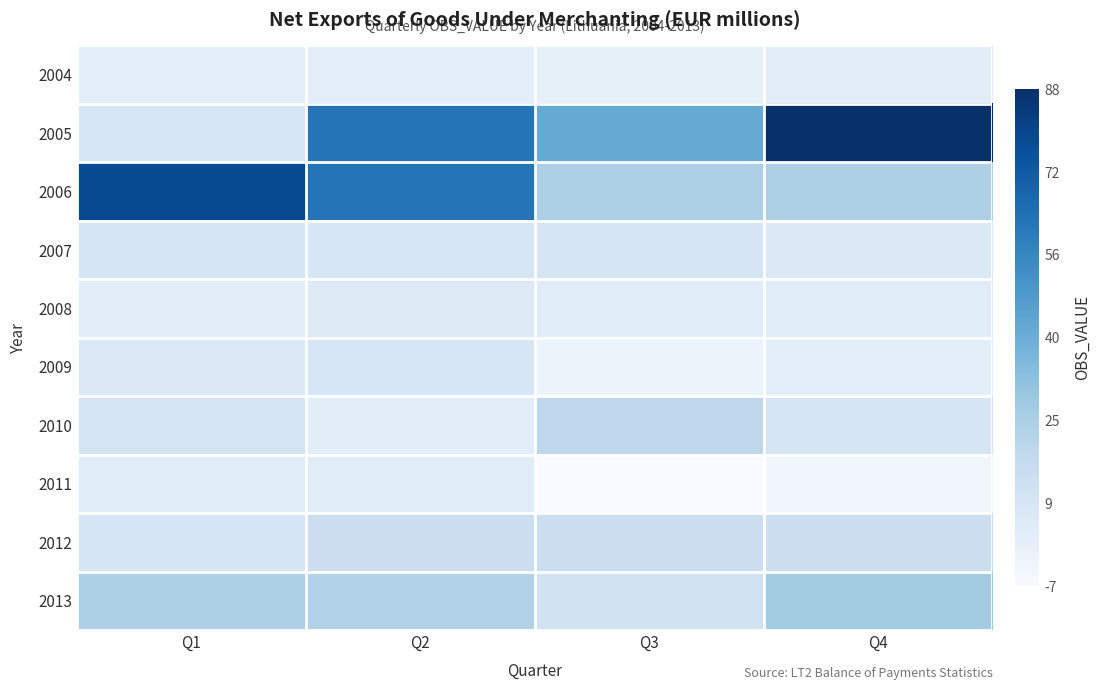

At which category is the sum across all series the highest?

Q2